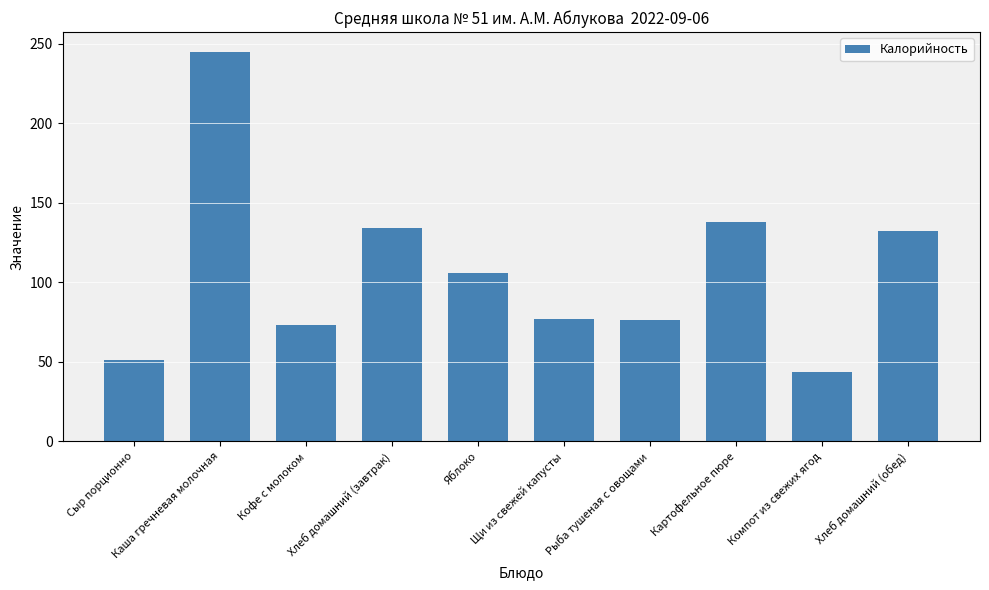

What is the minimum value shown in the chart?

43.8